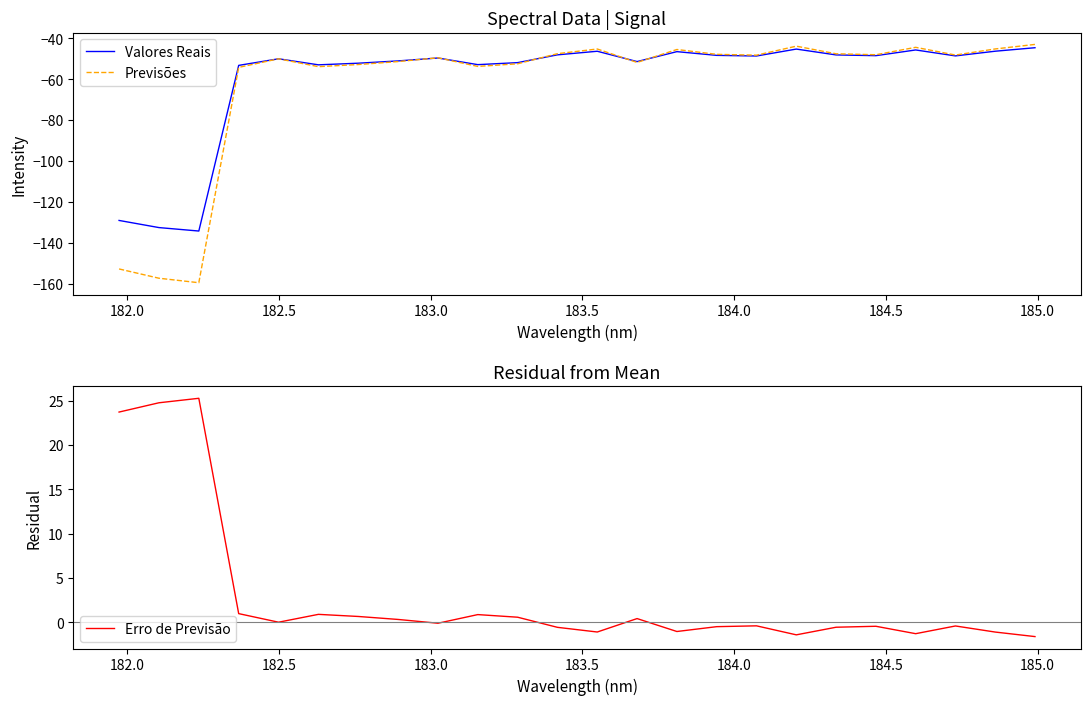

What is the maximum value for Previsões?

-43.0